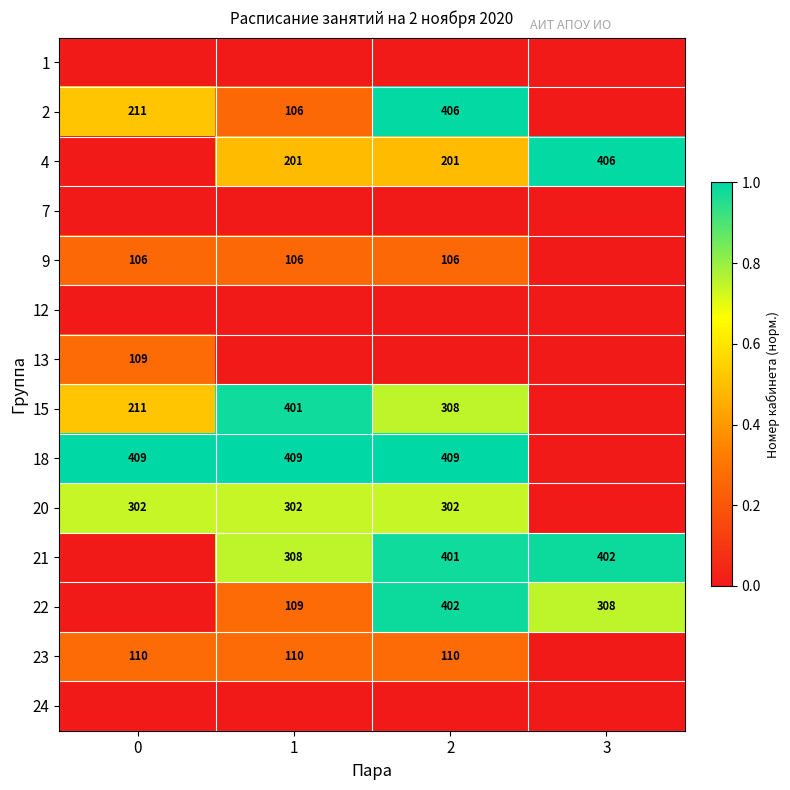

Is the value of 21 at 3 greater than the value of 18 at 1?

No